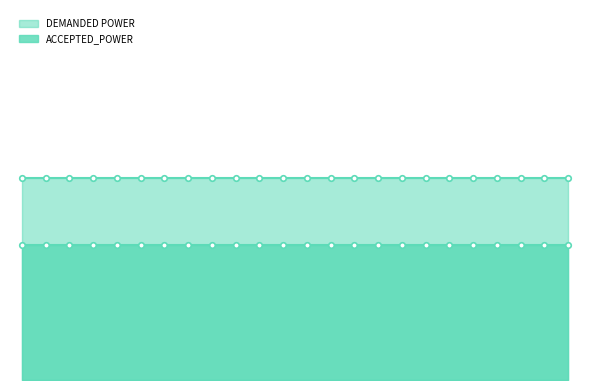

List the labels in order of value, smallest first.

00:00-01:00, 01:00-02:00, 02:00-03:00, 03:00-04:00, 04:00-05:00, 05:00-06:00, 06:00-07:00, 07:00-08:00, 08:00-09:00, 09:00-10:00, 10:00-11:00, 11:00-12:00, 12:00-13:00, 13:00-14:00, 14:00-15:00, 15:00-16:00, 16:00-17:00, 17:00-18:00, 18:00-19:00, 19:00-20:00, 20:00-21:00, 21:00-22:00, 22:00-23:00, 23:00-00:00